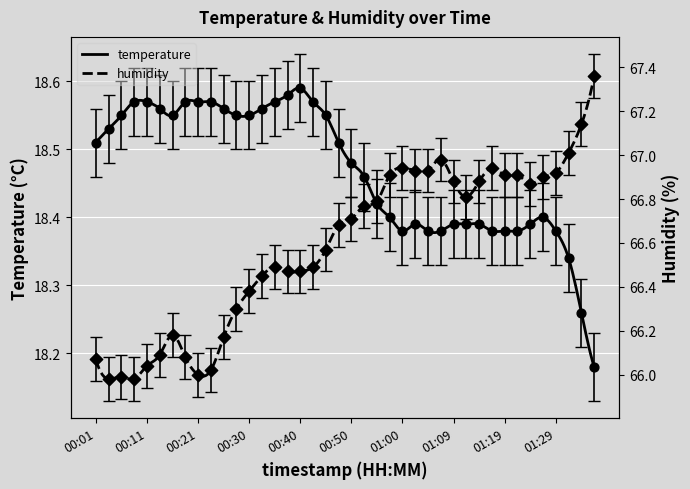

What is the total value across all series at 01:00?

85.2